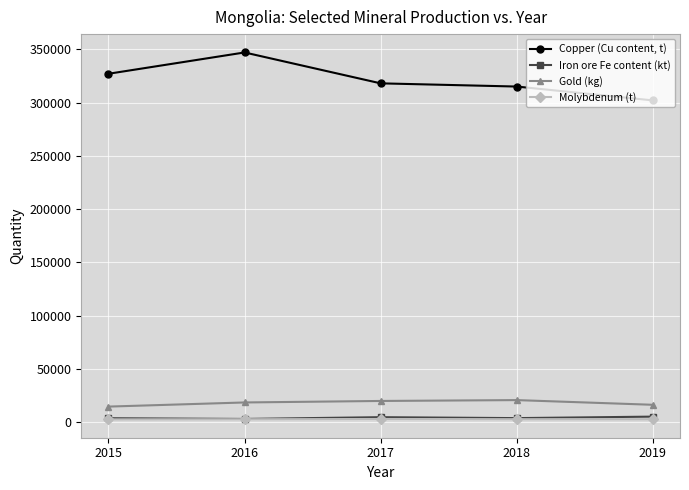

At how many categories does at least one series exceed 166220?

5